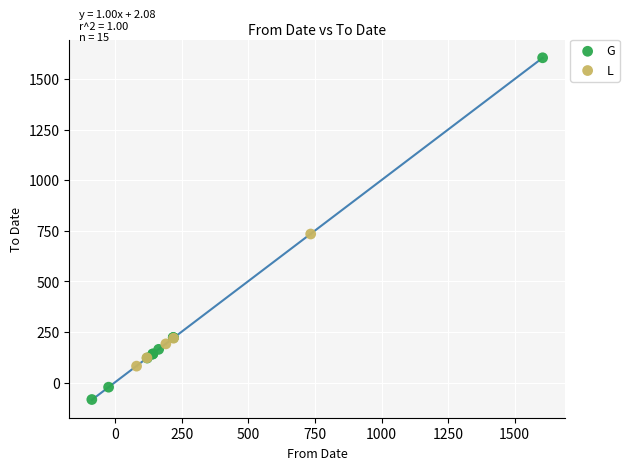

Which series has the largest Y range (max minus min)?

G